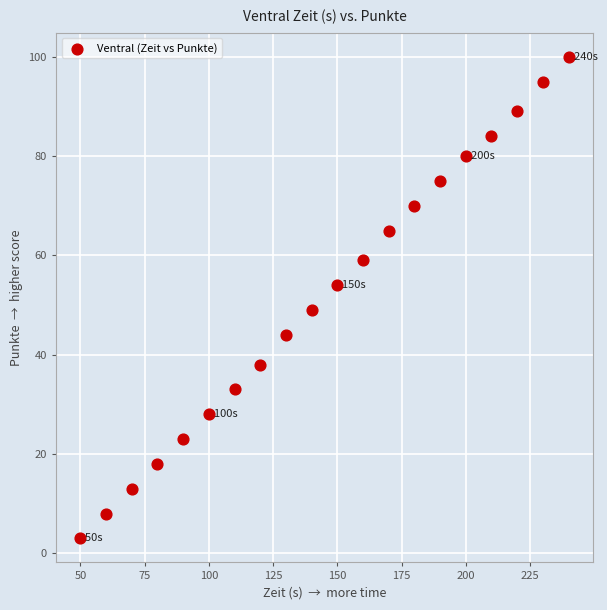

What is the range of Y values (max minus min)?

97